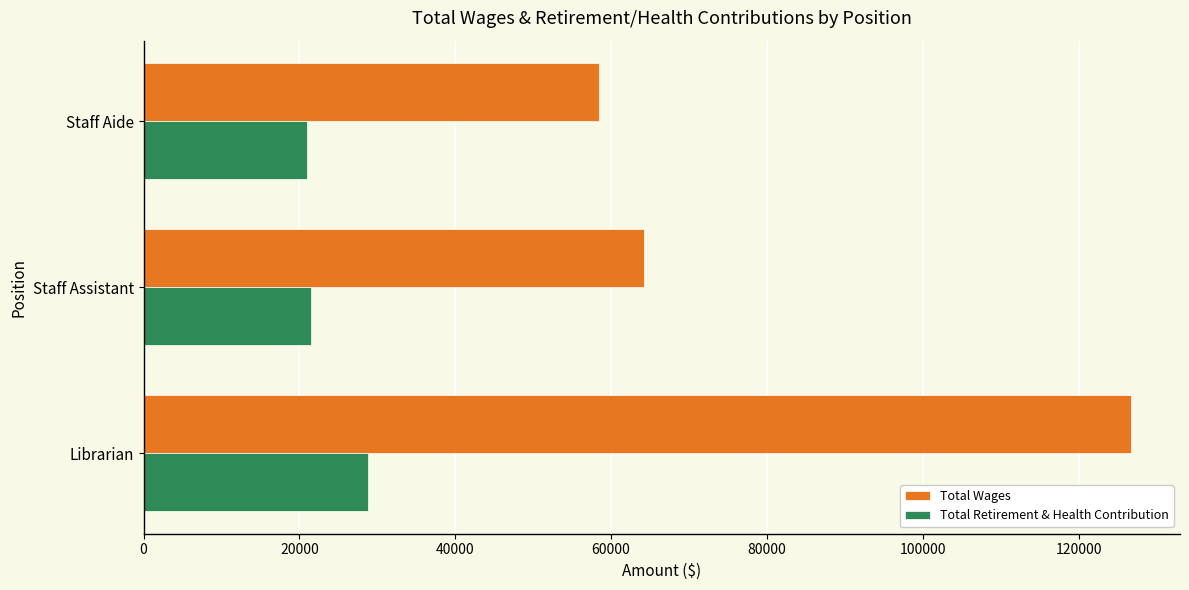

What is the greatest value displayed?

126680